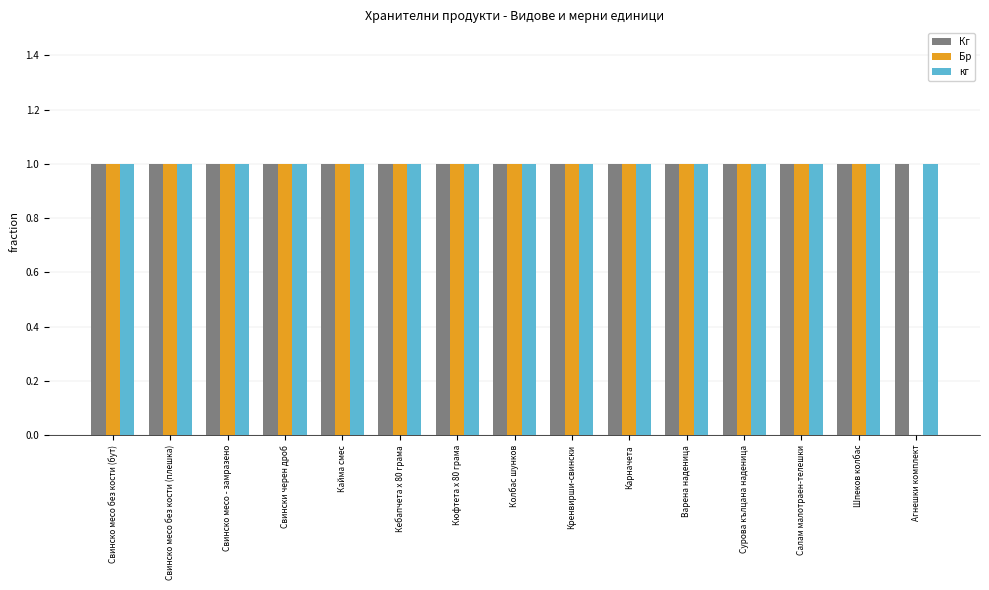

What is the total value across all series at Салам малотраен-телешки?

3